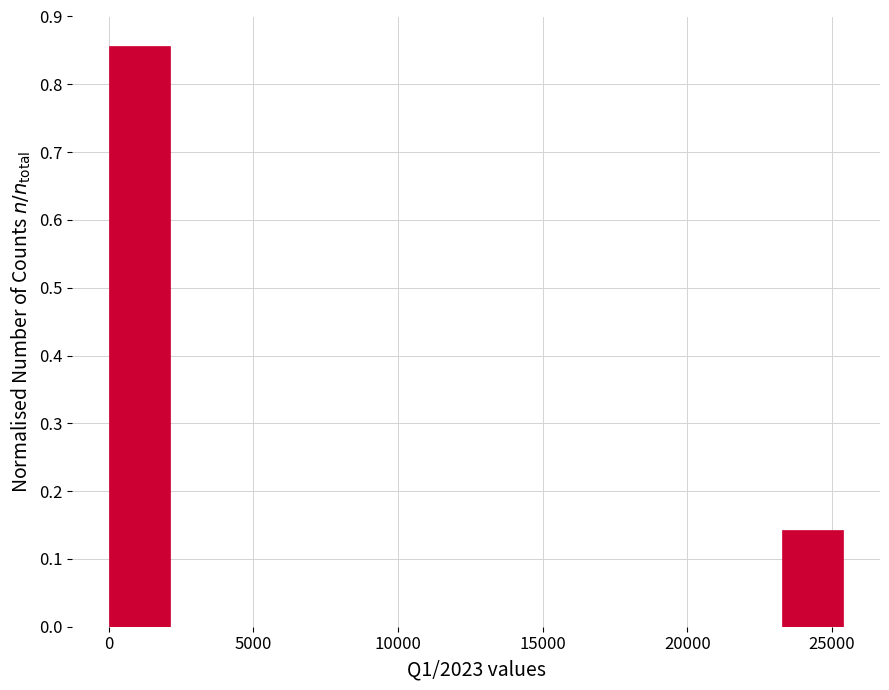

Reading left to right, transcribe this chart: for each bar, give the range it covers on the x-axis and its height. Neither the bar edges nor the heights are printed on the chart, so give them approximately, as read against the axes.

0 to 2000: 0.86
2000 to 4000: 0
4000 to 6500: 0
6500 to 8500: 0
8500 to 10500: 0
10500 to 12500: 0
12500 to 15000: 0
15000 to 17000: 0
17000 to 19000: 0
19000 to 21000: 0
21000 to 23500: 0
23500 to 25500: 0.14